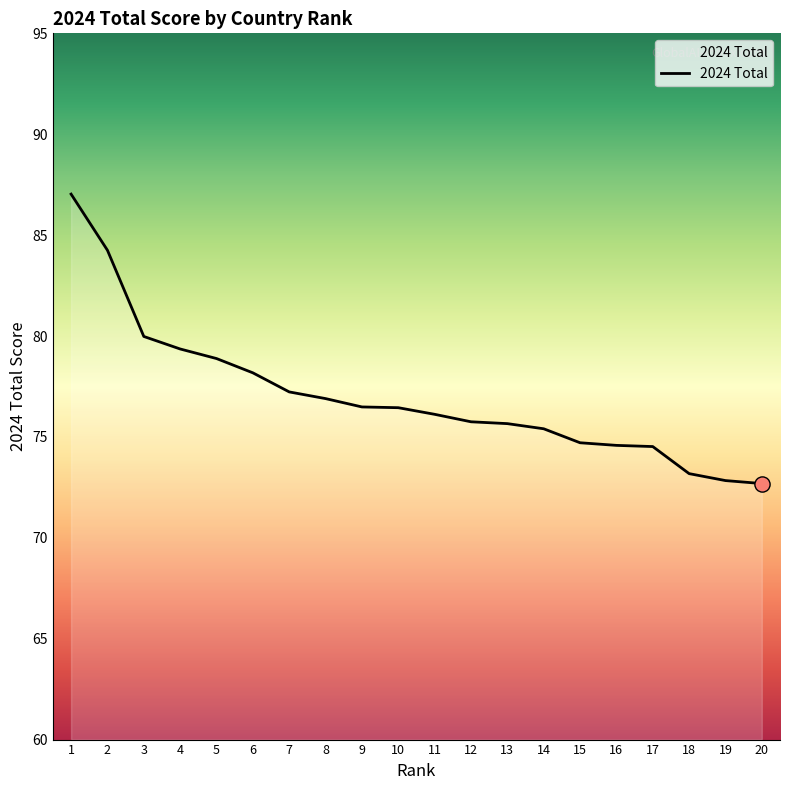

Which has a higher value, 3 or 18?

3